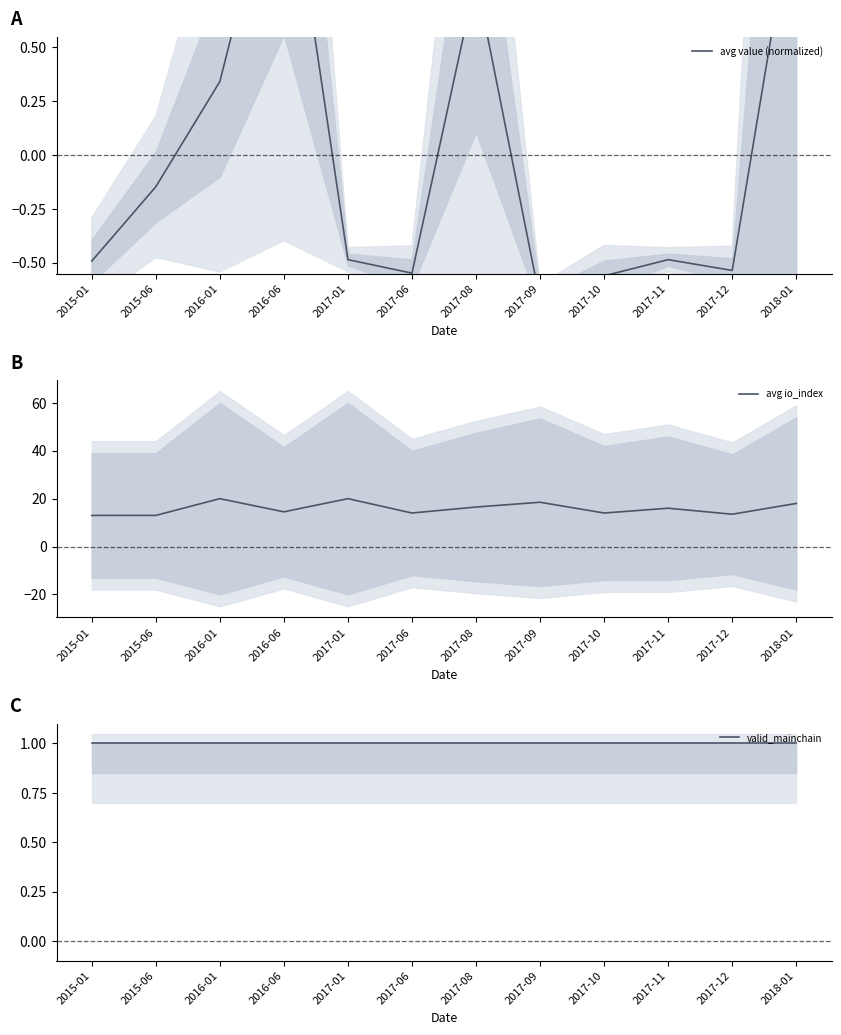

What is the greatest value displayed?

20.0